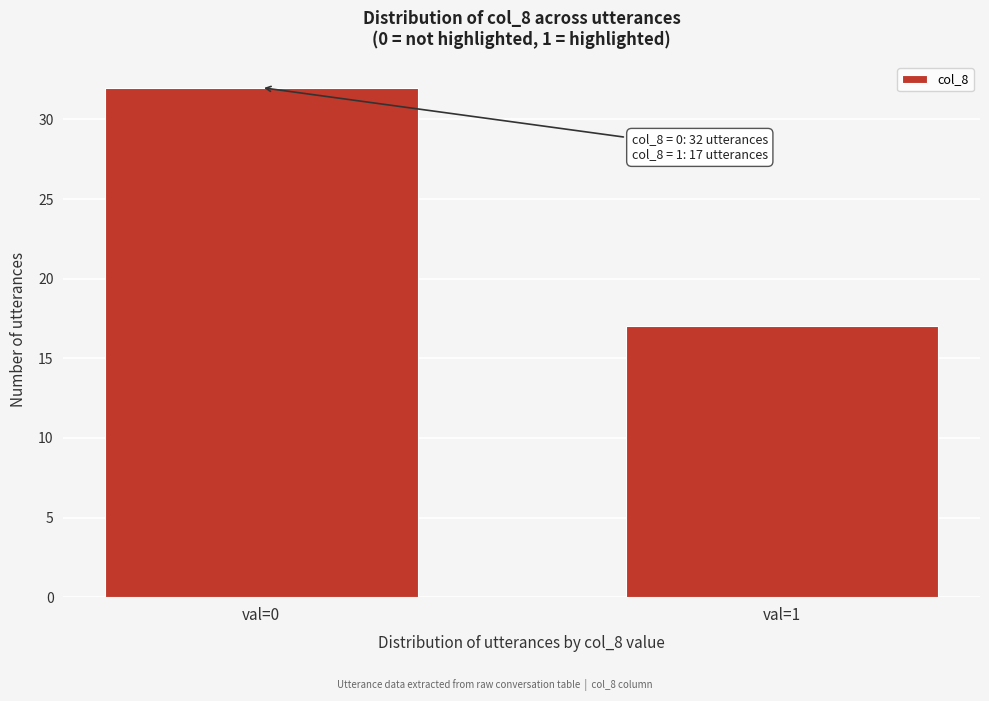

Reading left to right, list all the values displayed in this chart.

val=0=32	val=1=17